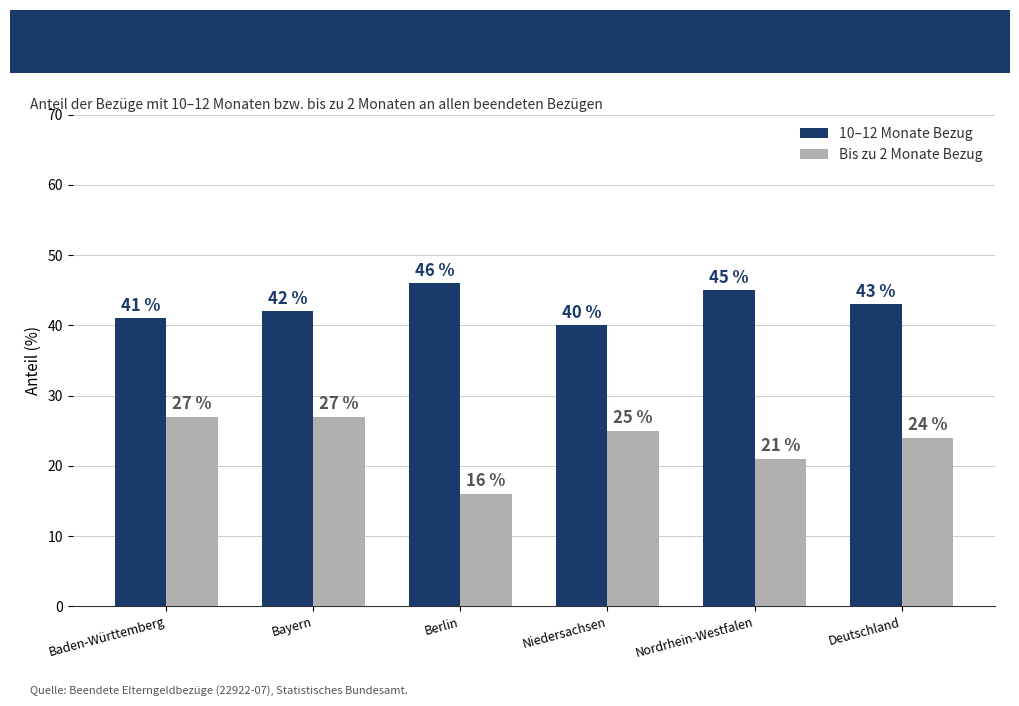

What is the difference between the maximum and minimum values in the Bis zu 2 Monate Bezug series?

11